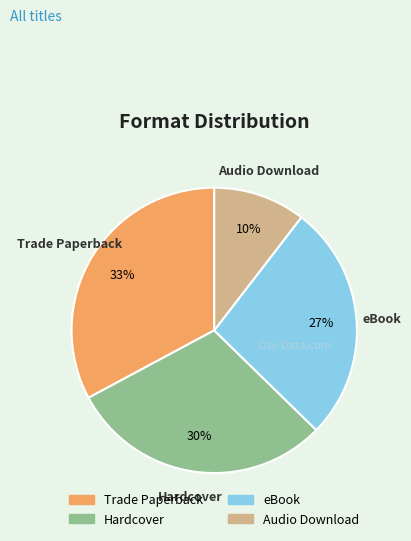

True or false: Audio Download accounts for 10% of the total.

True